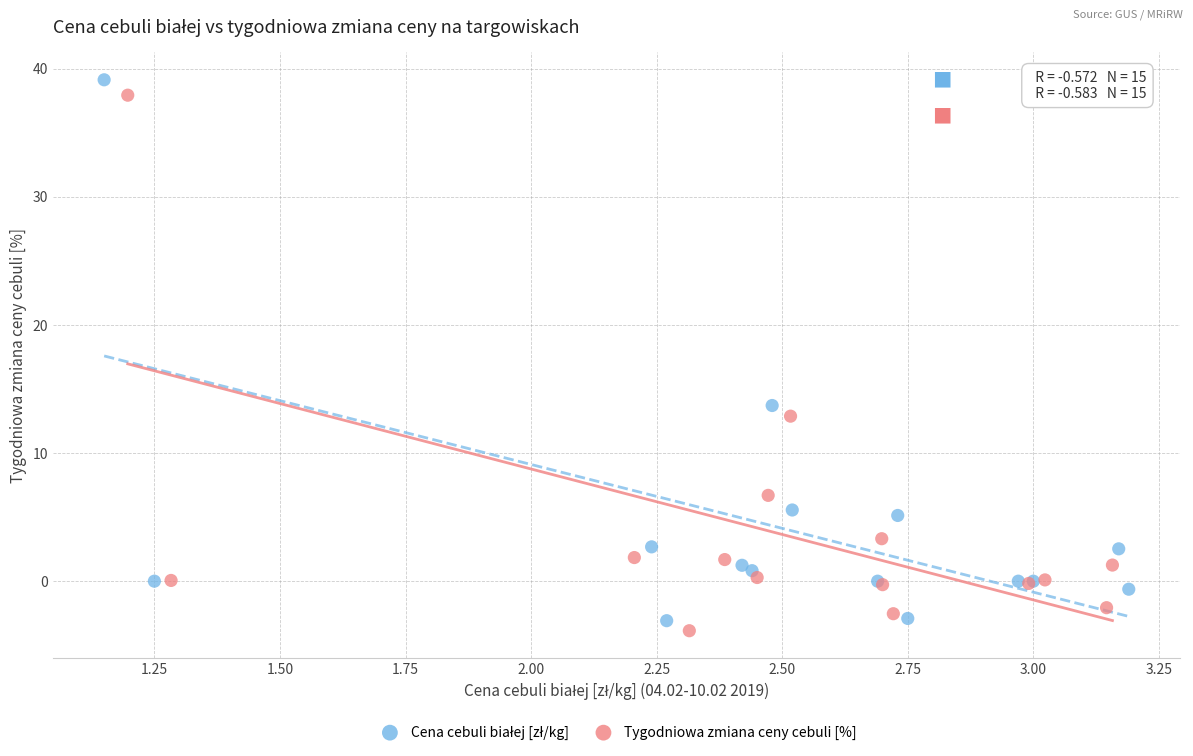

Which series reaches the minimum Y coordinate?

Tygodniowa zmiana ceny cebuli [%]